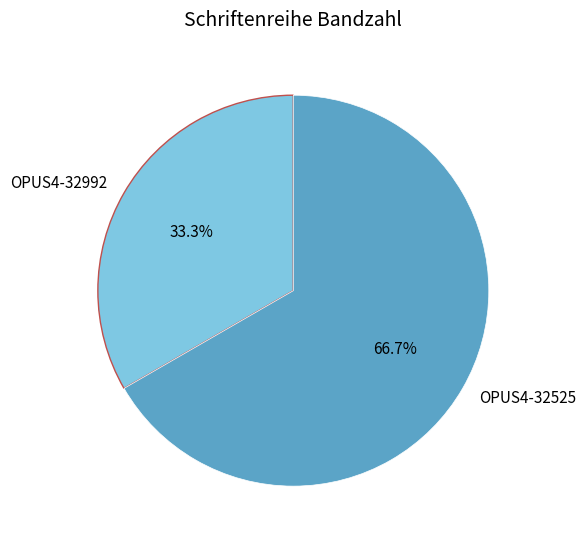

Is it true that OPUS4-32992 is 33% of the pie?

True